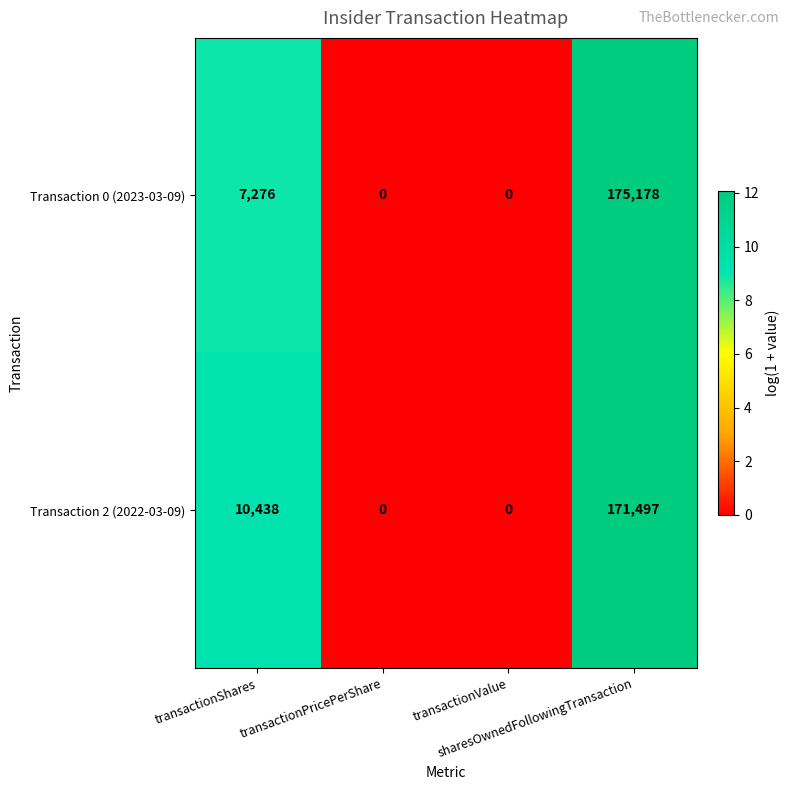

What is the difference between the maximum and second lowest values in the Transaction 2 (2022-03-09) series?

171497